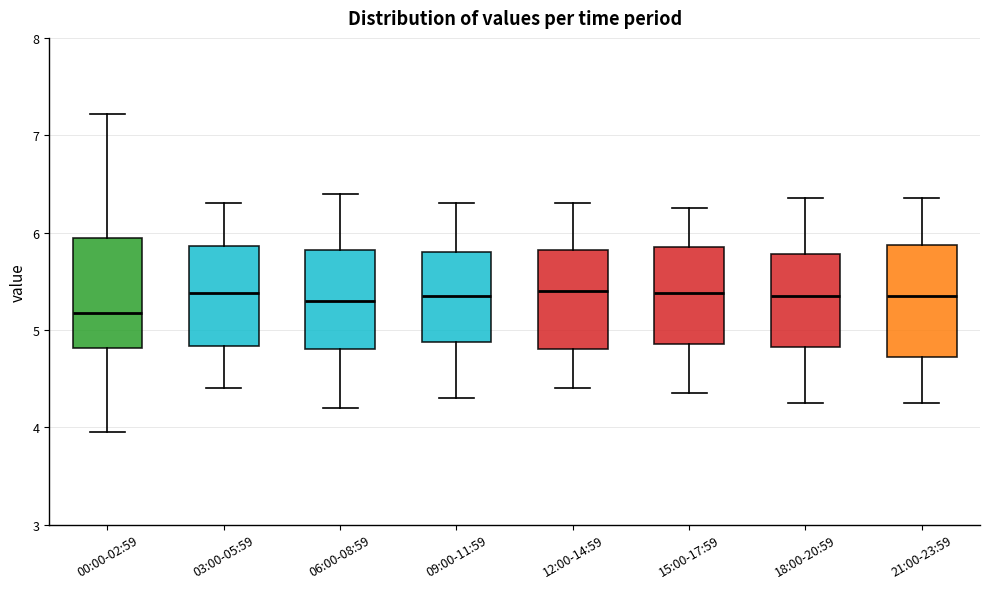

Where does the median line of the box for 06:00-08:59 sit on the y-axis? The values are not printed on the chart, so give them approximately, as read against the axis.

5.3